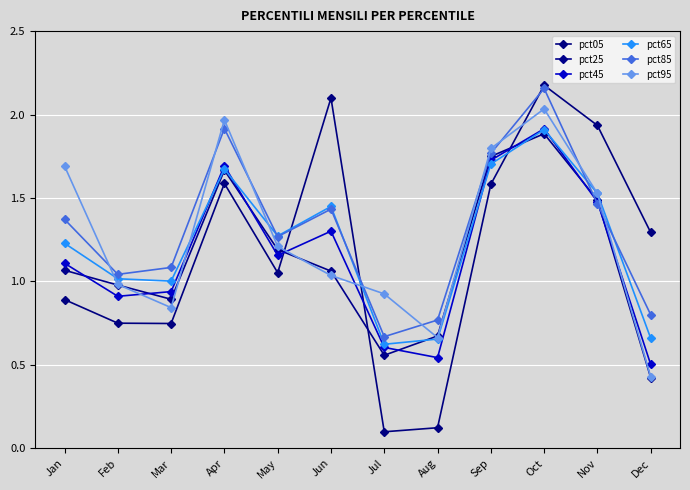

How many data points does each series have?

12